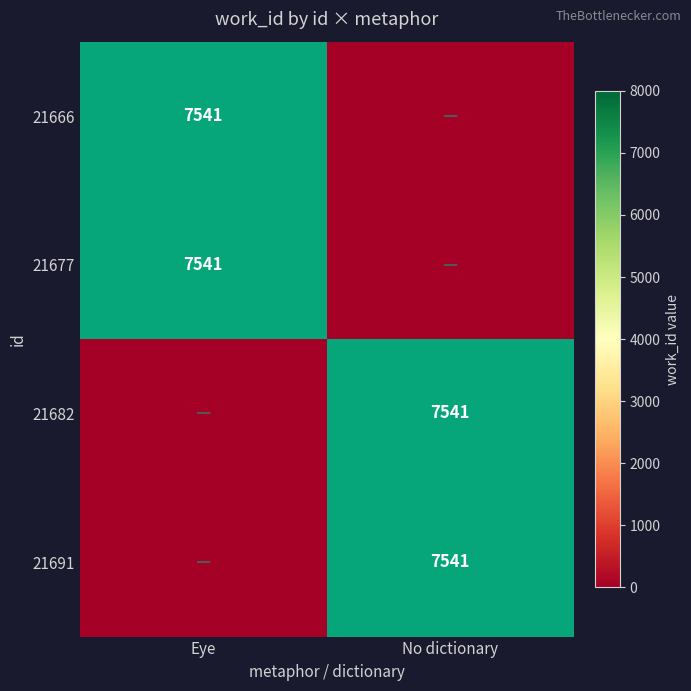

True or false: 21666 has a value of 4484 at Eye.

False